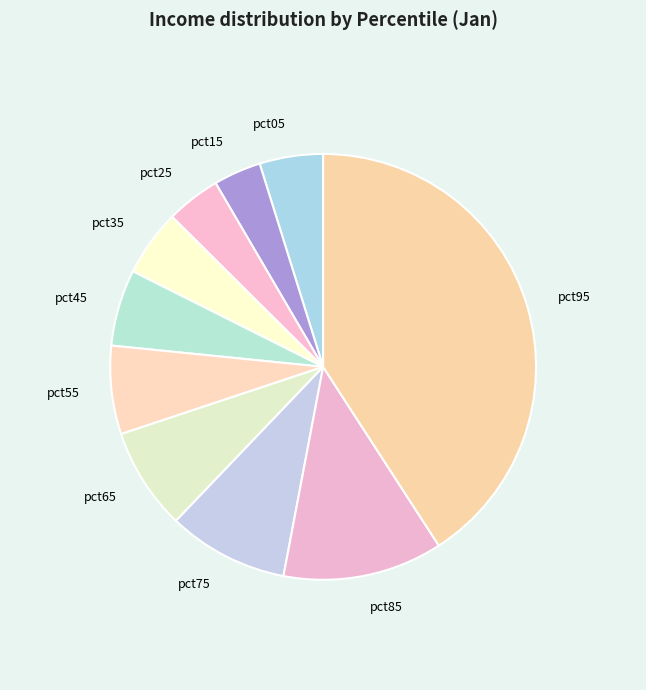

Is it true that pct95 is 28% of the pie?

False